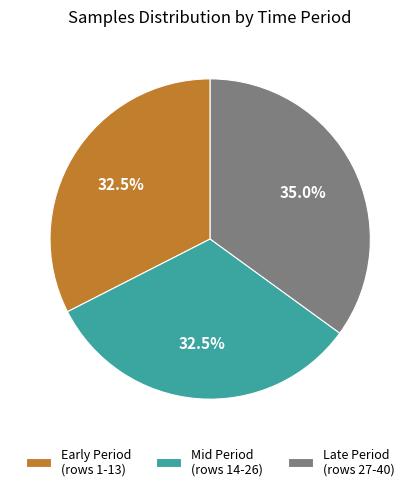

Is there any slice that represents more than half of the pie?

No